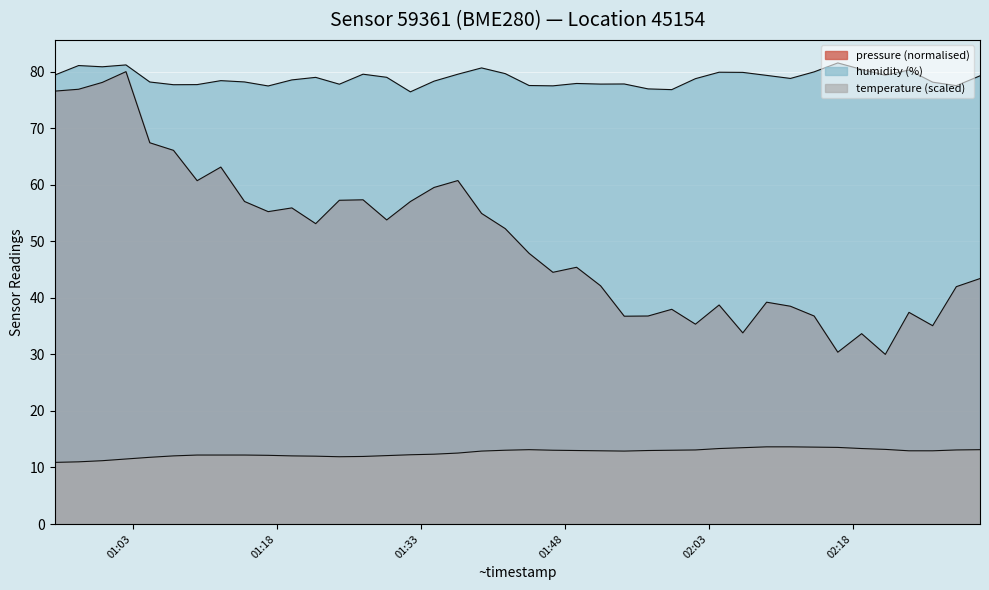

How many lines are shown in the chart?

3